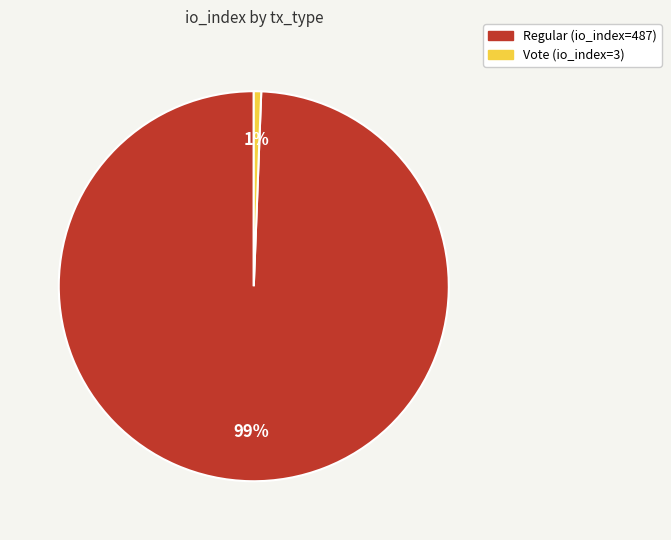

True or false: Vote (io_index=3) accounts for 12% of the total.

False